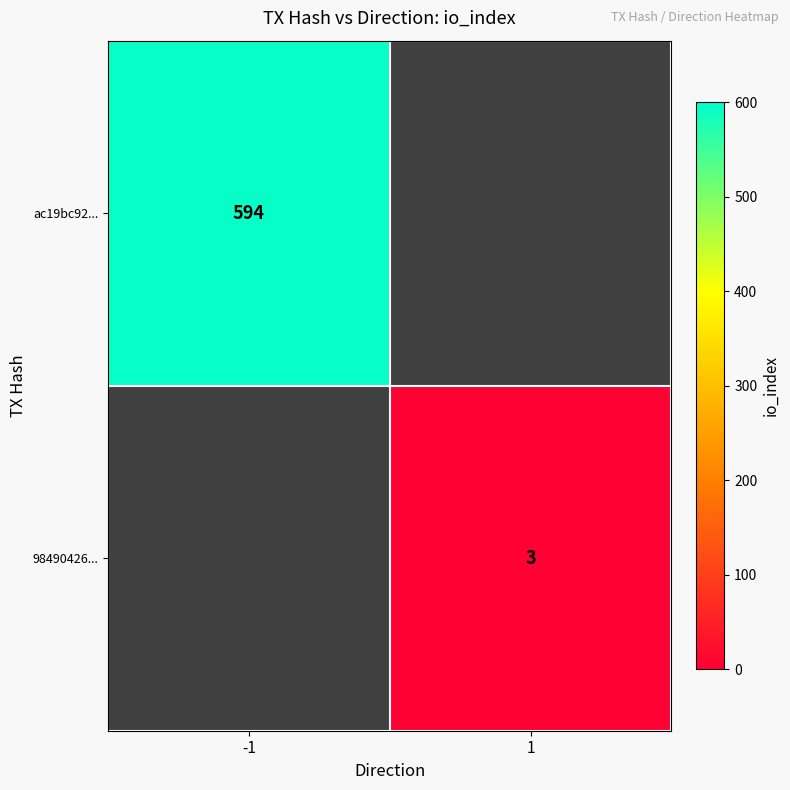

The ac19bc92... series shows 396 at -1. True or false?

False